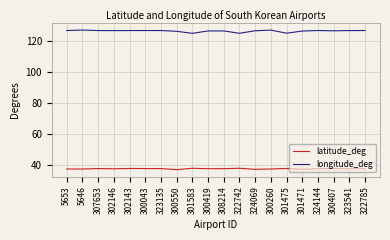

True or false: latitude_deg and longitude_deg intersect in this chart.

False